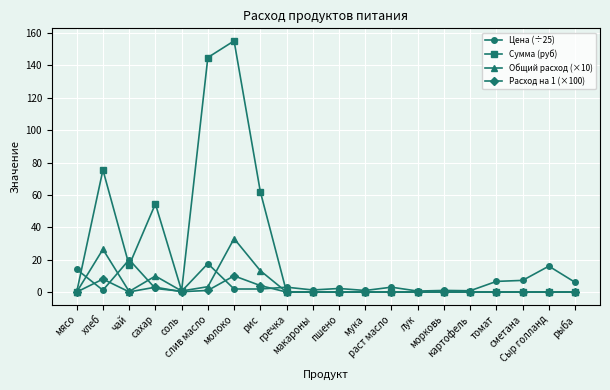

What is the total value across all series at гречка?

3.0